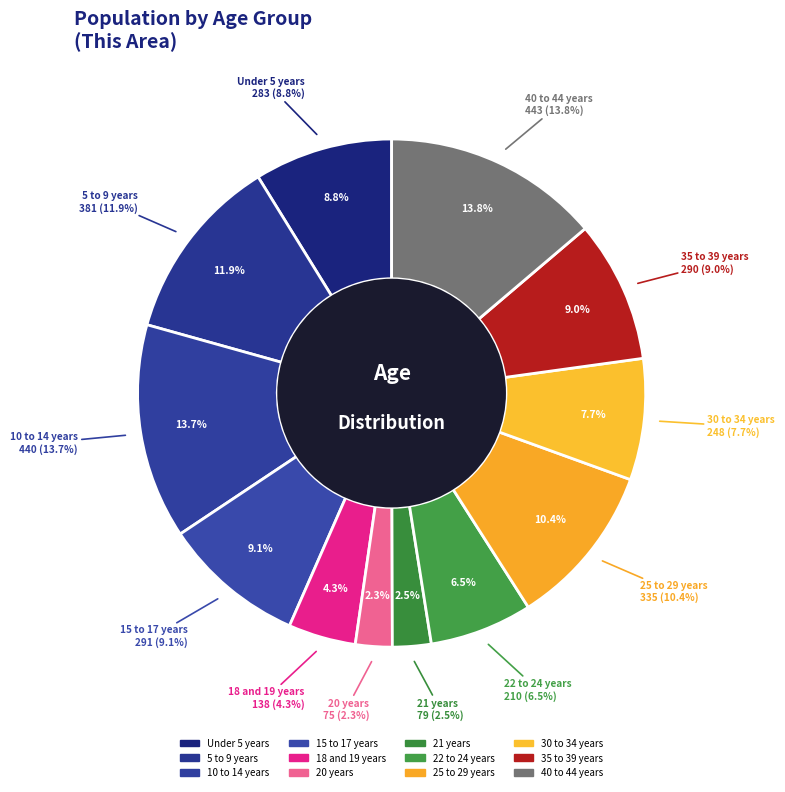

Which has a higher value, 15 to 17 years or 40 to 44 years?

40 to 44 years